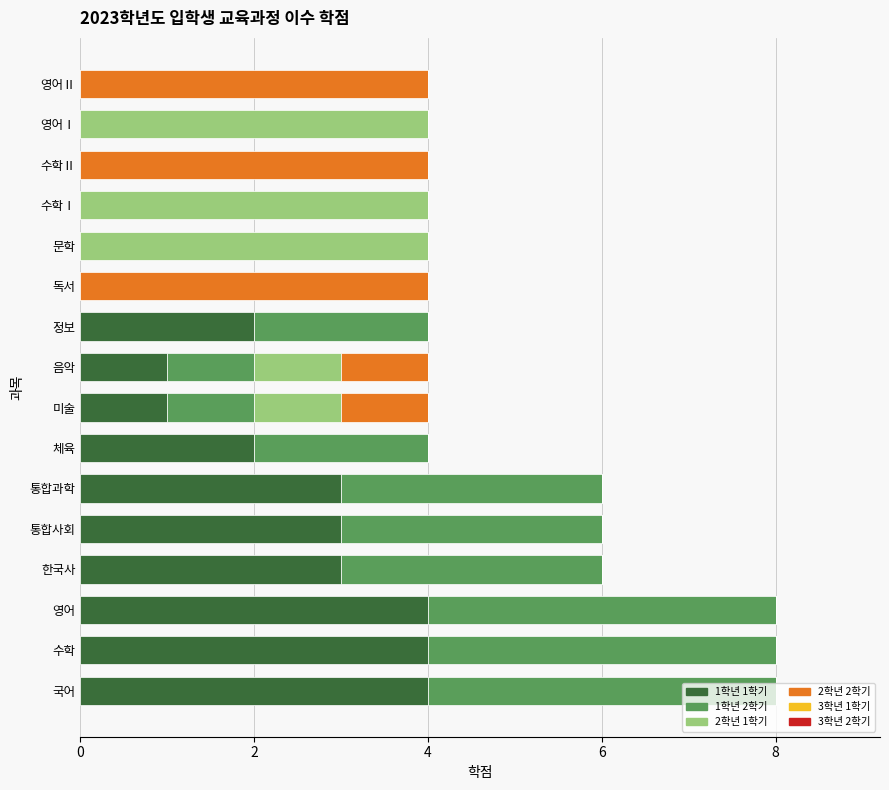

True or false: 1학년 1학기 has a value of 4 at 영어.

True